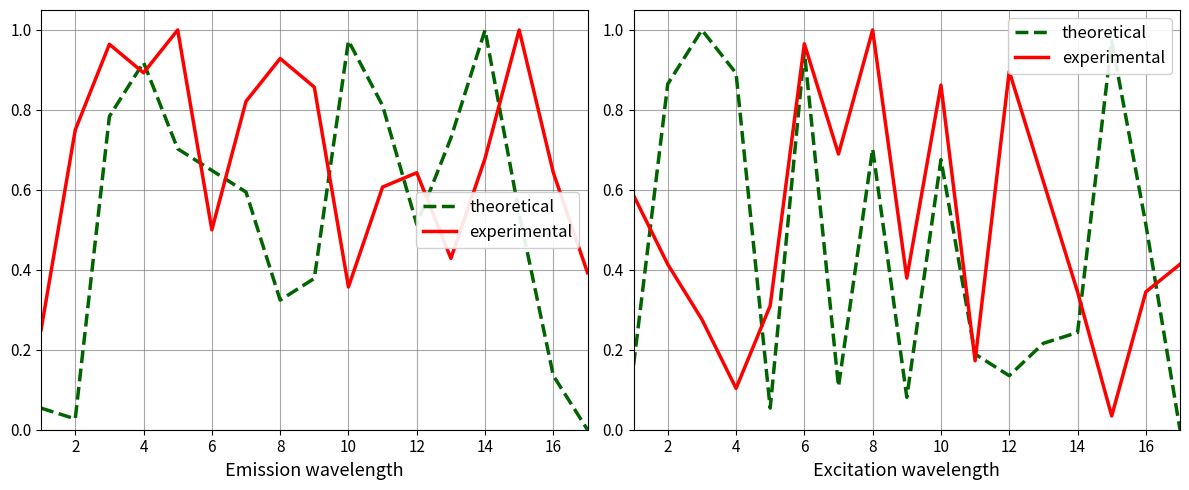

In theoretical, how many points are higher than both neighbors (excluding endpoints)?

5